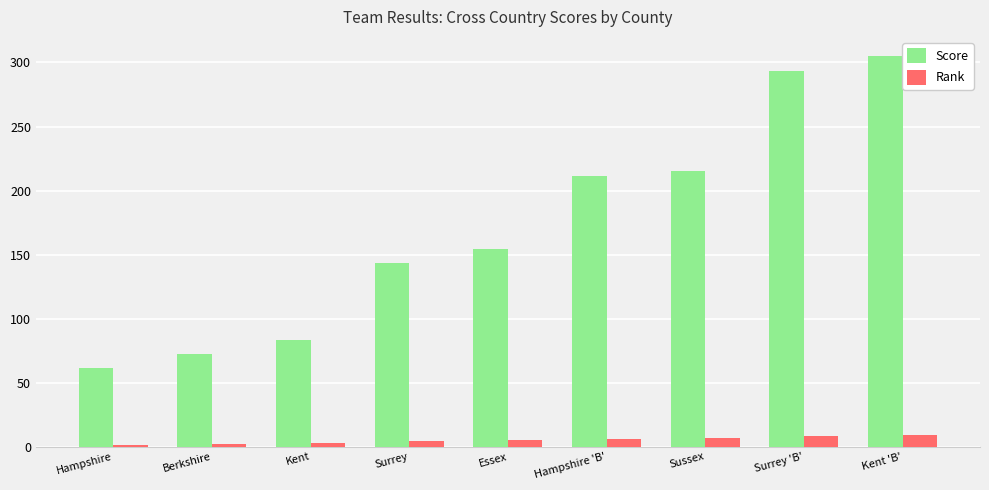

Which series has the widest spread of values?

Score